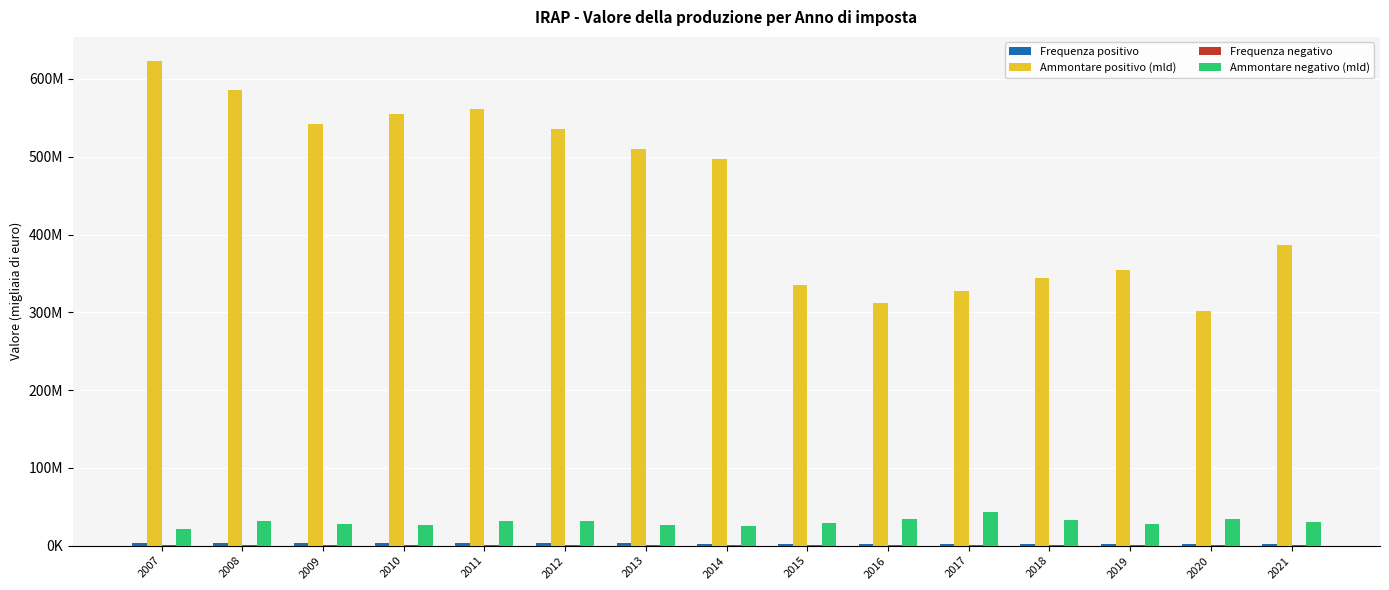

Are the bars horizontal?

No